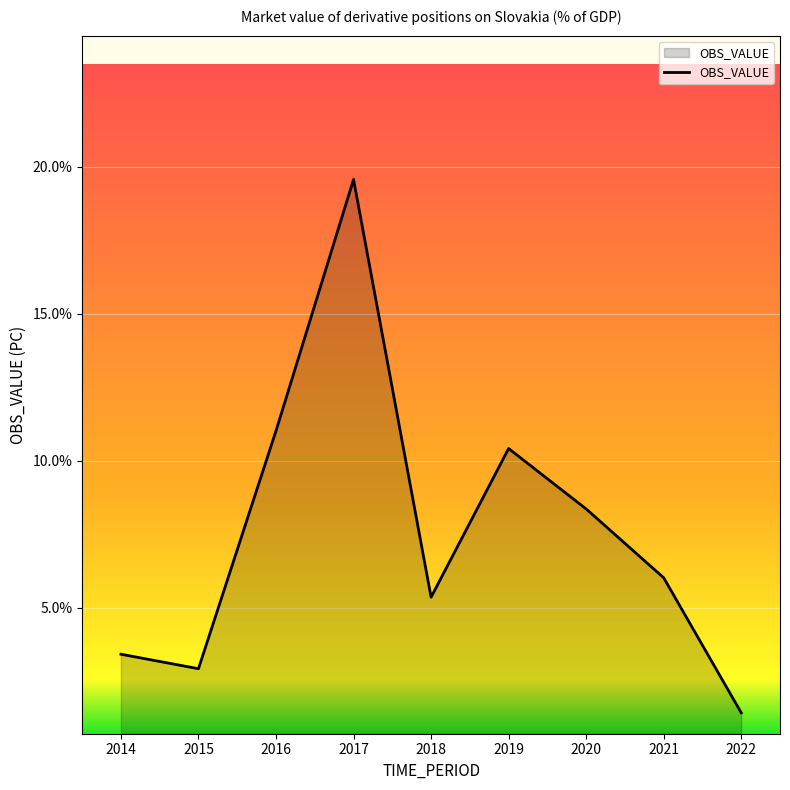

Does the chart have visible grid lines?

Yes